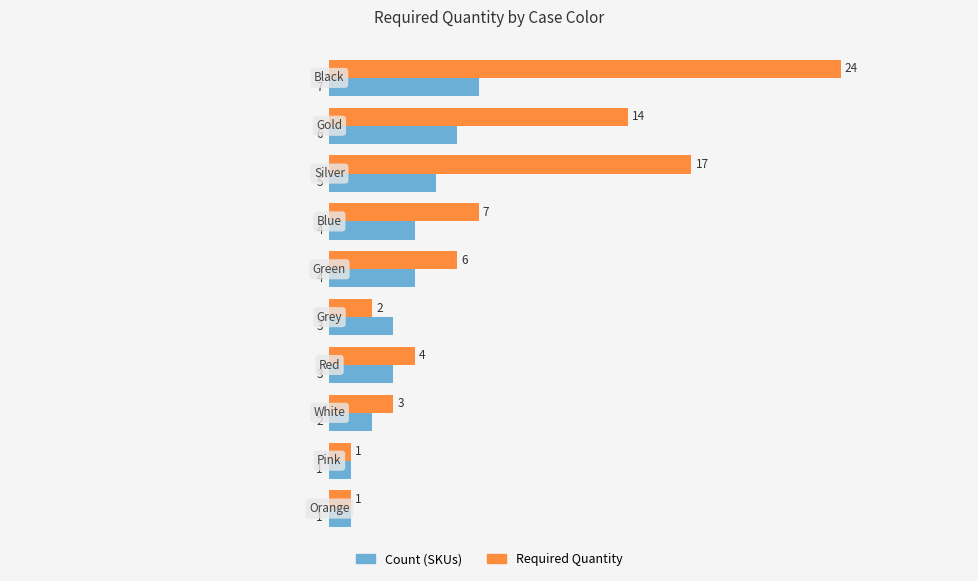

Count the Count (SKUs) values in the range 2 to 5.

6